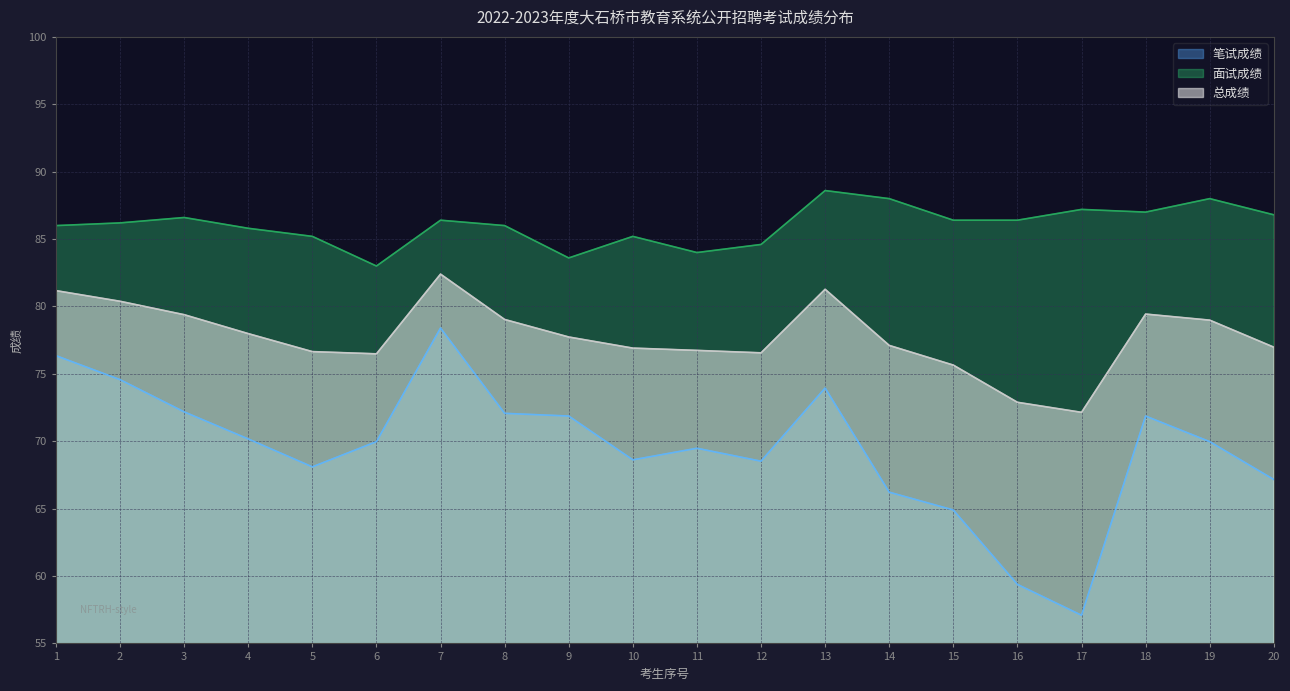

Between 10 and 5, which is larger?

10